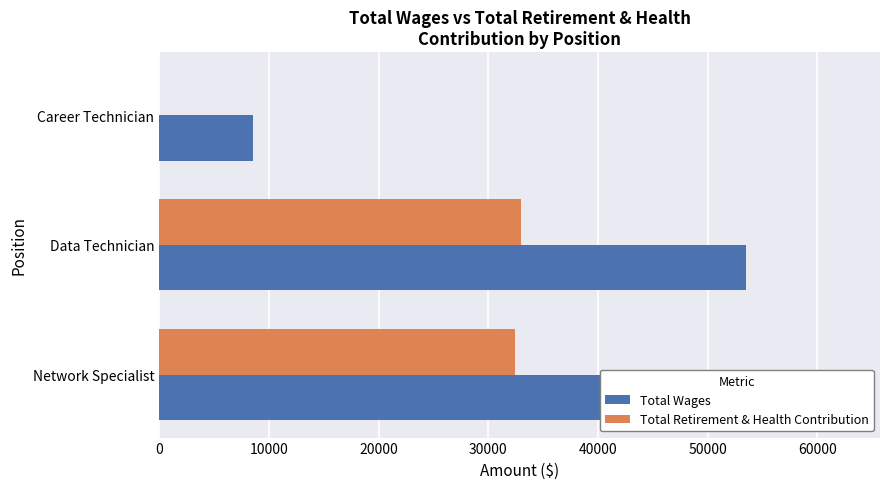

List the series in order of their peak value, lowest first.

Total Retirement & Health Contribution, Total Wages